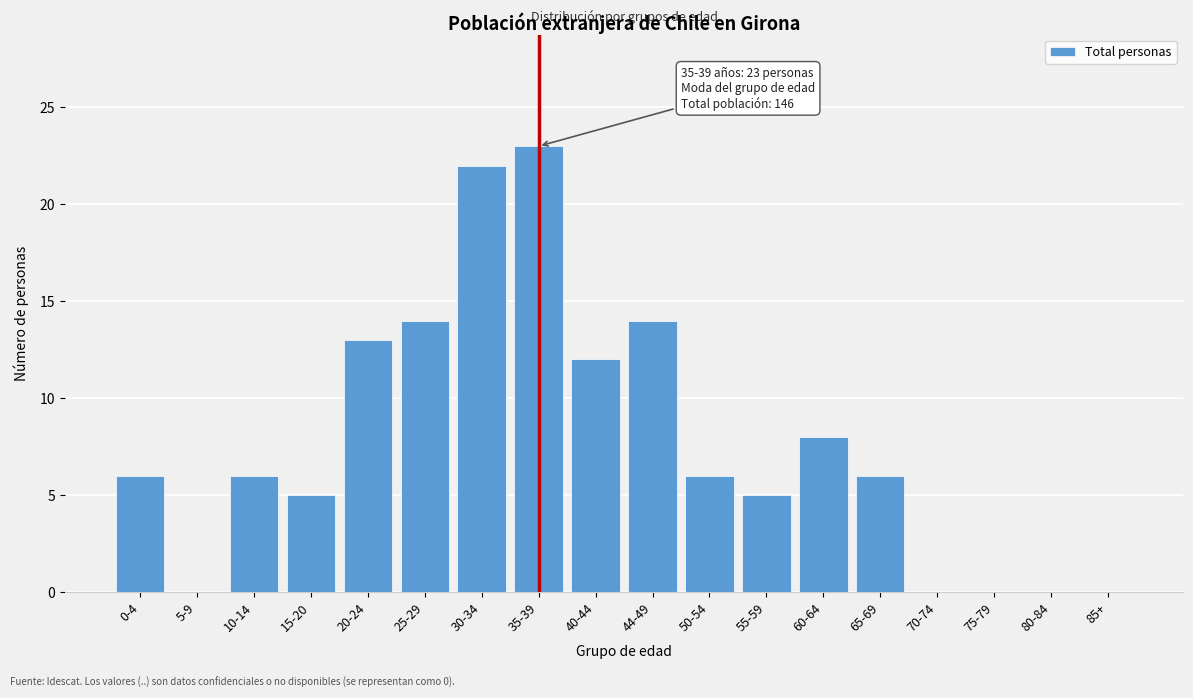

Reading right to left, extract all data points from this chart.

85+=0	80-84=0	75-79=0	70-74=0	65-69=6	60-64=8	55-59=5	50-54=6	44-49=14	40-44=12	35-39=23	30-34=22	25-29=14	20-24=13	15-20=5	10-14=6	5-9=0	0-4=6